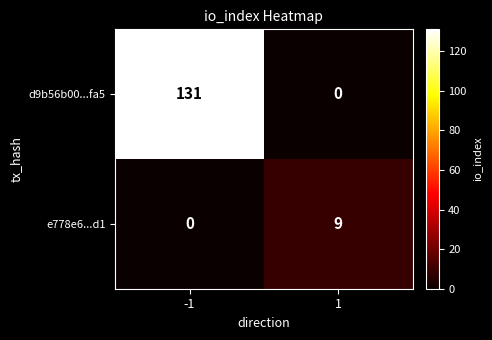

Between -1 and 1, which series saw the biggest shift?

d9b56b00...fa5